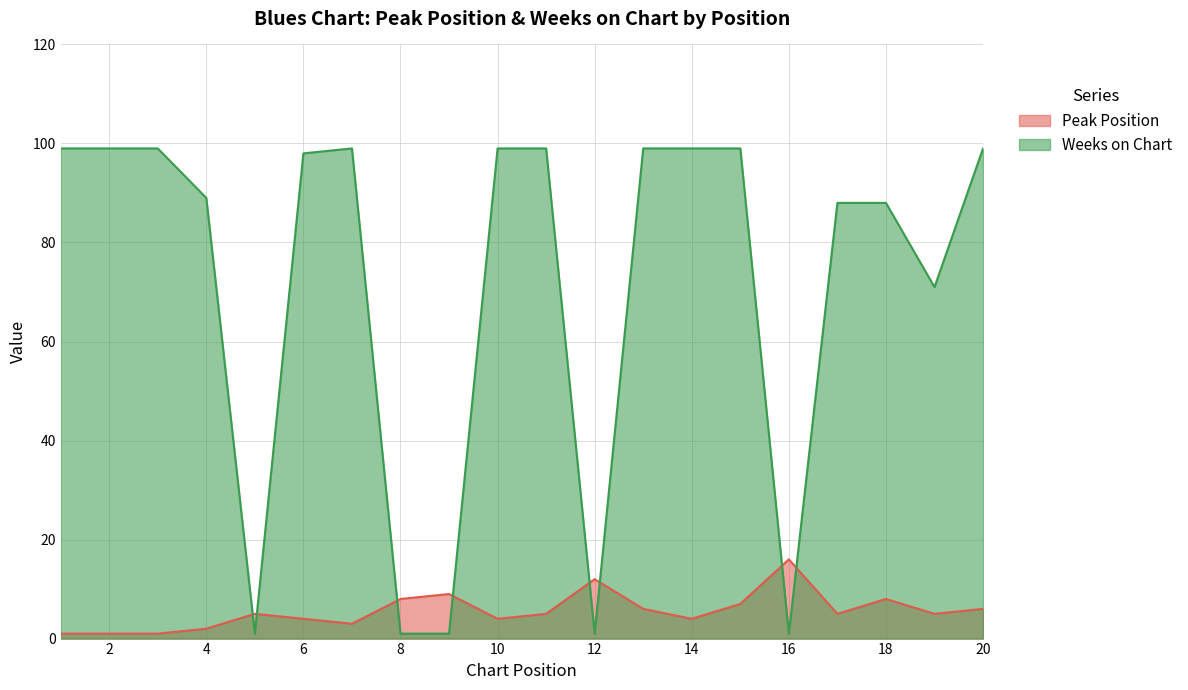

What is the smallest value displayed?

1